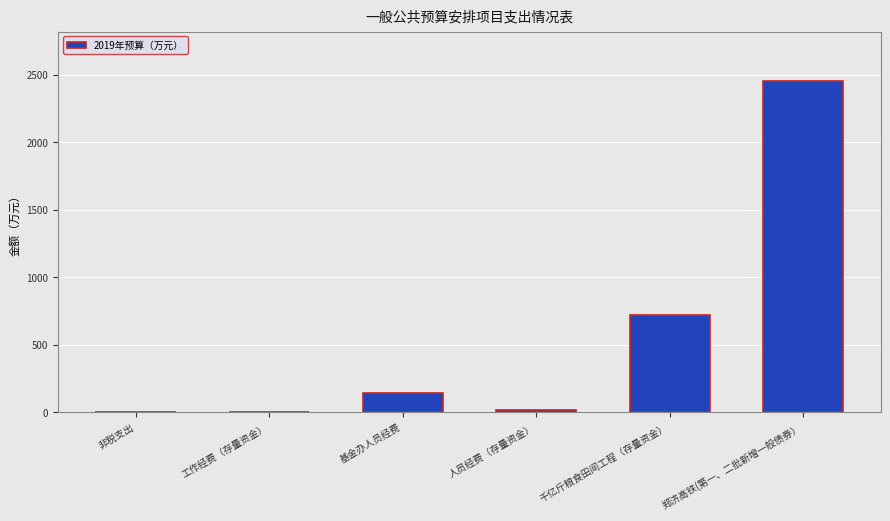

At which category does the chart reach its peak across all series?

郑济高铁(第一、二批新增一般债券）